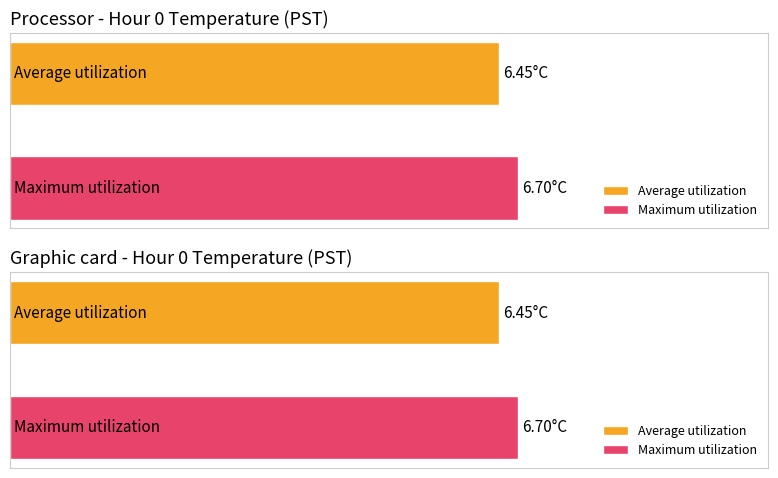

Which series has the largest total across all categories?

Maximum utilization